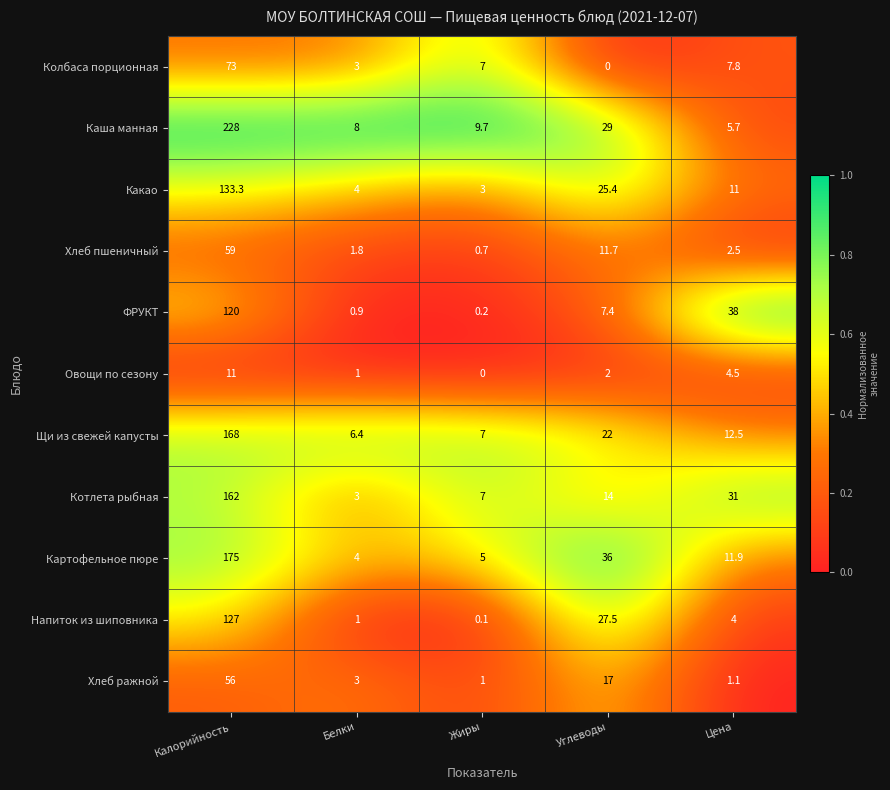

Which series has the widest spread of values?

Каша манная